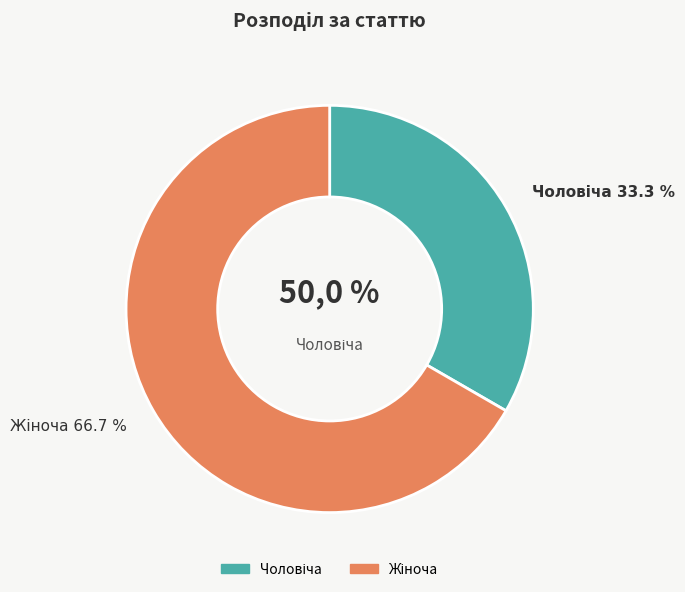

To the nearest percent, what portion does Чоловіча represent?

33%